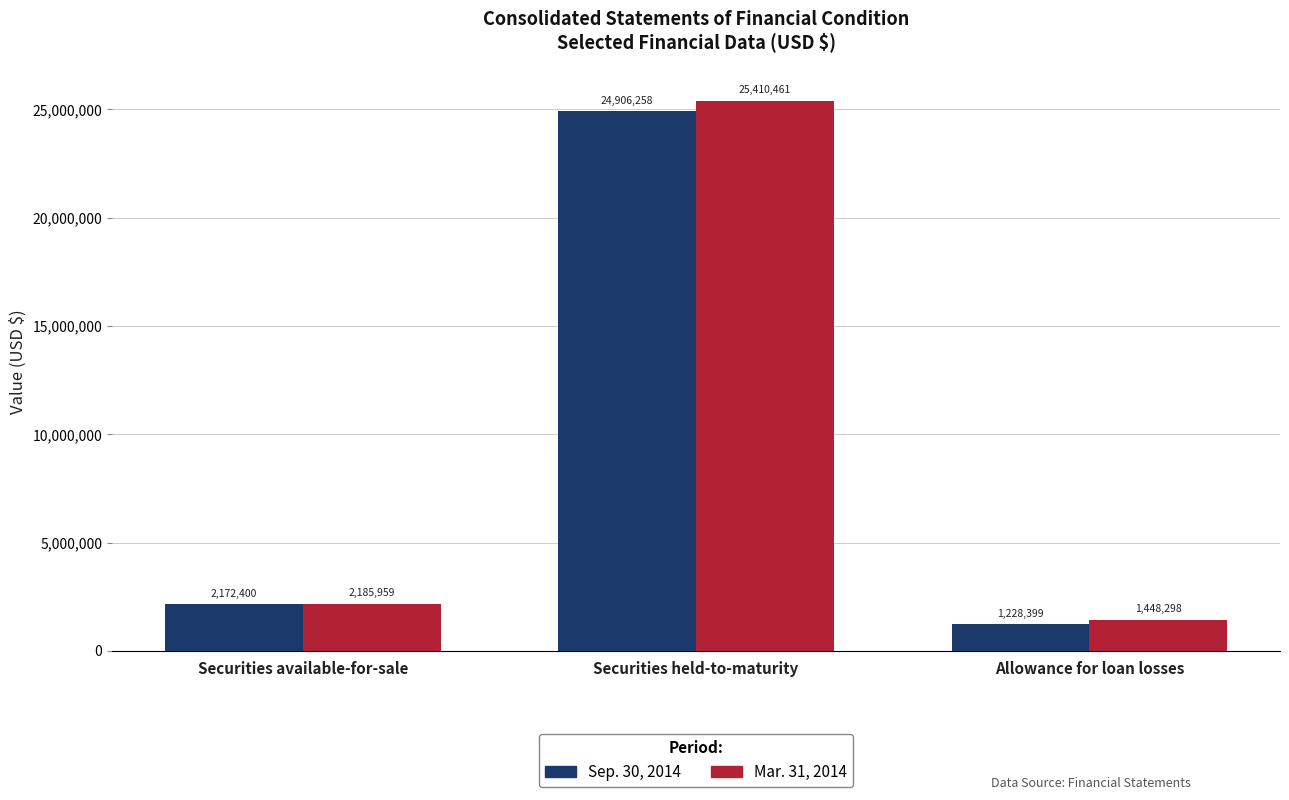

The value of Mar. 31, 2014 at Securities available-for-sale is 3202146. True or false?

False